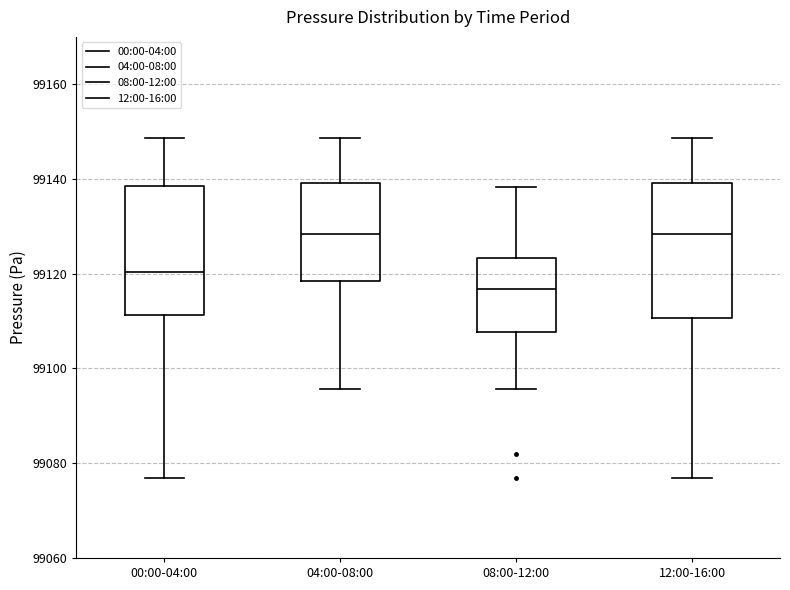

Which box's median line is the lowest?

08:00-12:00